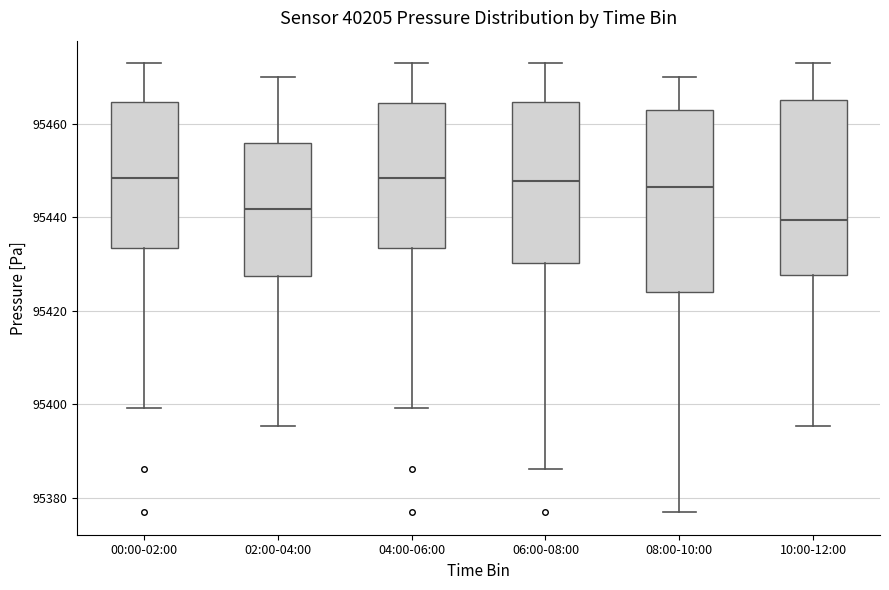

Reading left to right, transcribe this box plot: for each box, give where its median line is, the range the box spans, and where its two whiskers end, as read against the y-axis. The values are not printed on the chart, so give them approximately, as read against the axis.

00:00-02:00: median 95448, box 95434 to 95464, whiskers 95400 to 95474
02:00-04:00: median 95442, box 95428 to 95456, whiskers 95396 to 95470
04:00-06:00: median 95448, box 95434 to 95464, whiskers 95400 to 95474
06:00-08:00: median 95448, box 95430 to 95464, whiskers 95386 to 95474
08:00-10:00: median 95446, box 95424 to 95462, whiskers 95376 to 95470
10:00-12:00: median 95440, box 95428 to 95466, whiskers 95396 to 95474